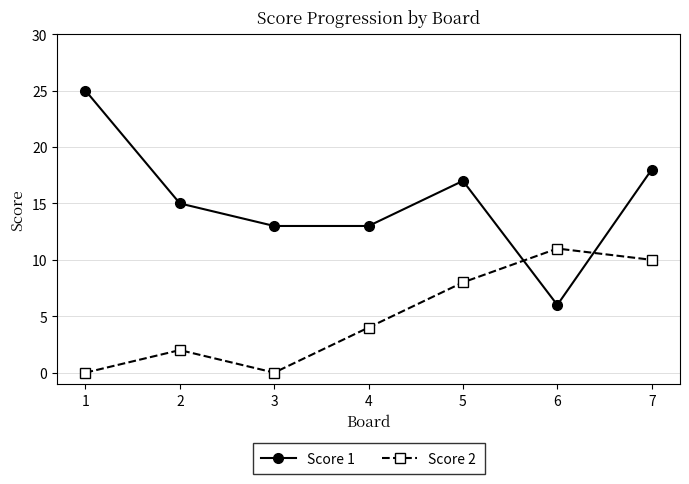

What is the approximate value of Score 1 at 3, to the nearest 5?

15